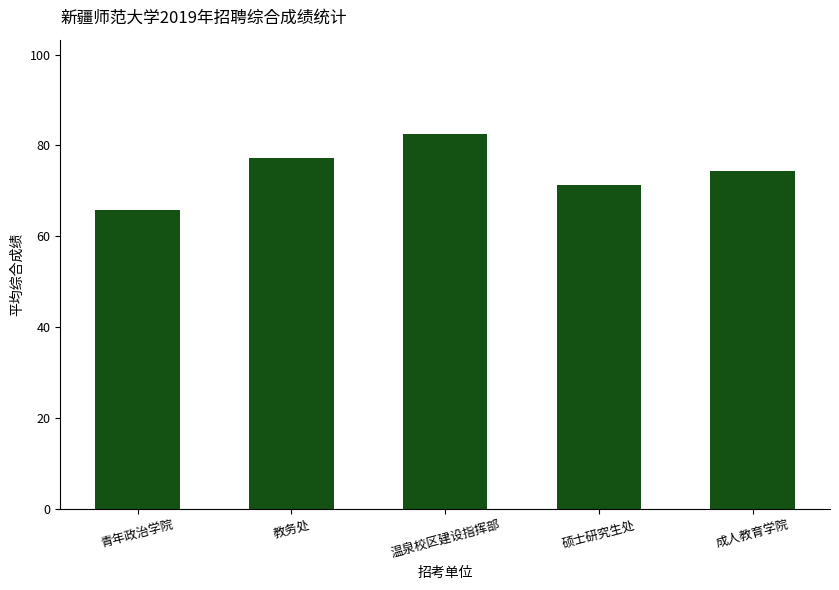

Rank the categories by value from highest to lowest.

温泉校区建设指挥部, 教务处, 成人教育学院, 硕士研究生处, 青年政治学院